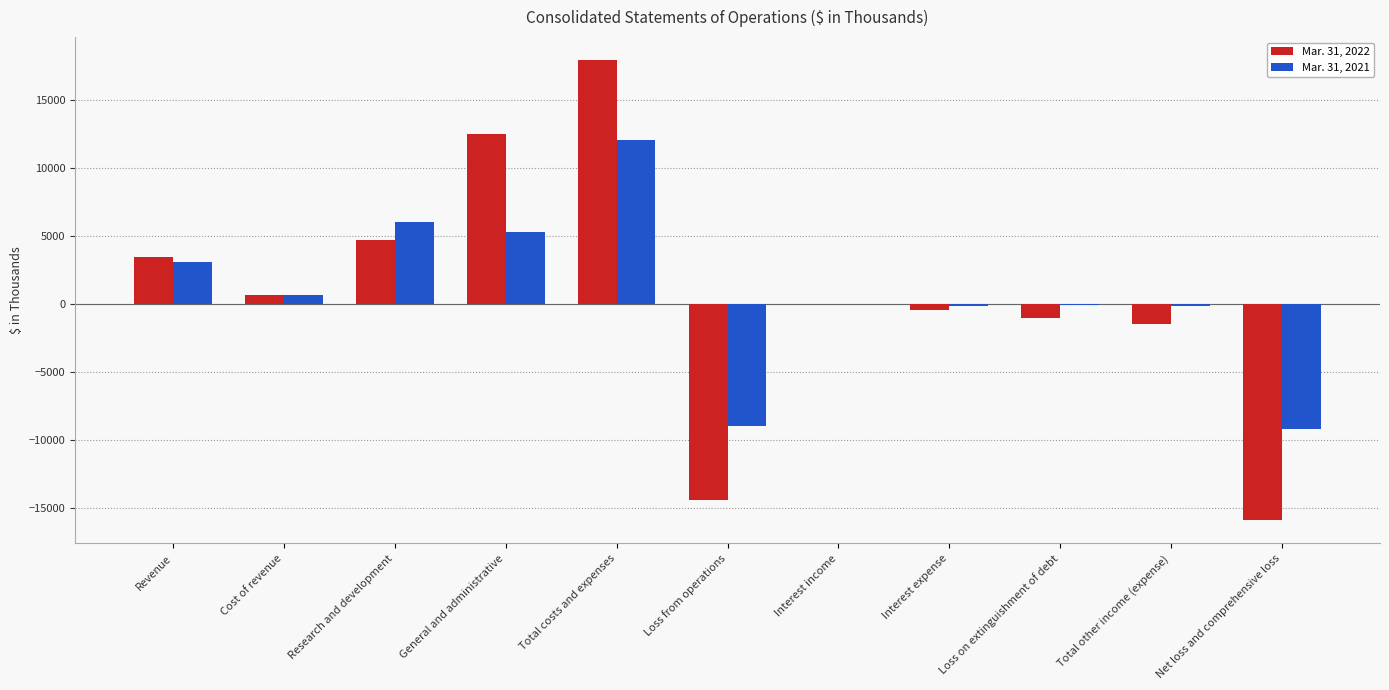

What is the sum of the Mar. 31, 2022 values at Loss from operations and General and administrative?

-1930